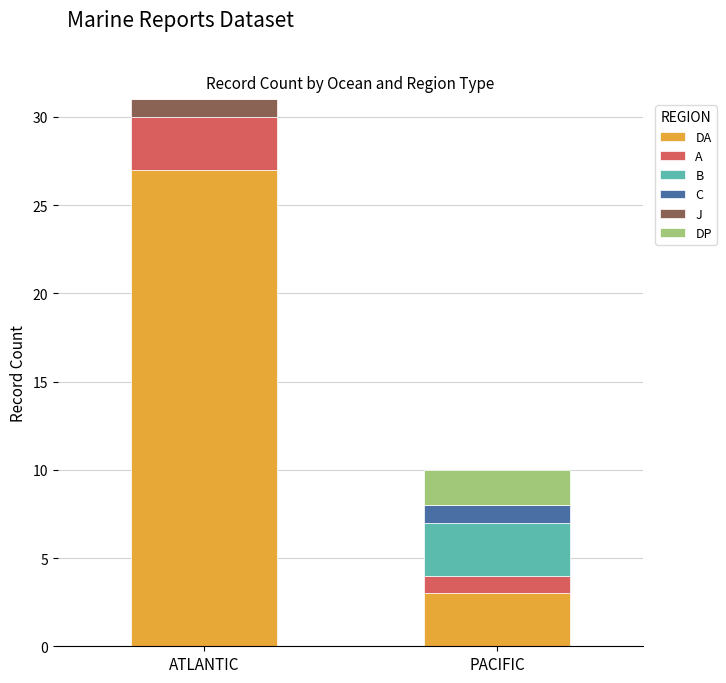

At which category is the sum across all series the highest?

ATLANTIC